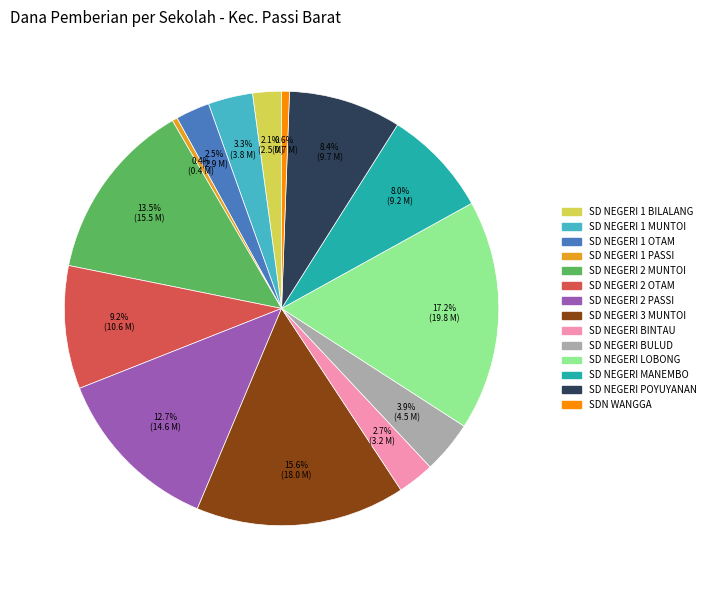

To the nearest percent, what is the combined percentage of SD NEGERI 1 BILALANG and SD NEGERI 1 MUNTOI?

5%